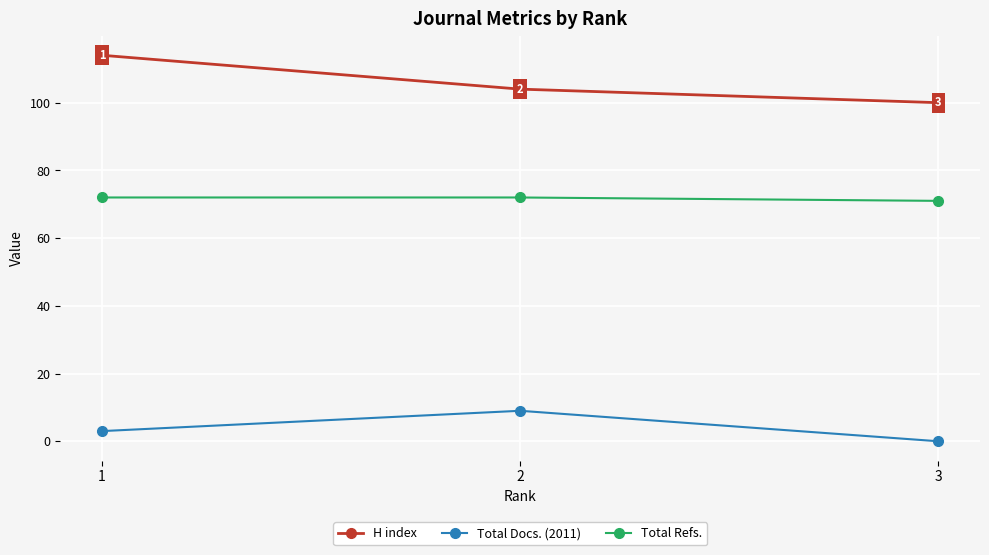

What is the highest value of the H index series?

114